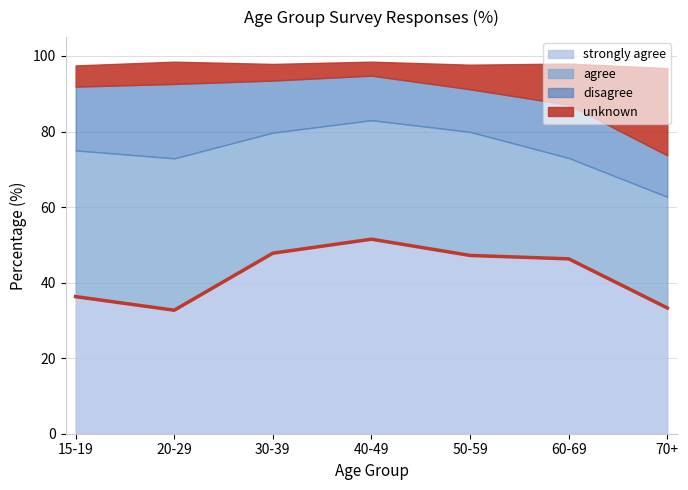

How many data points are less than 46?

3